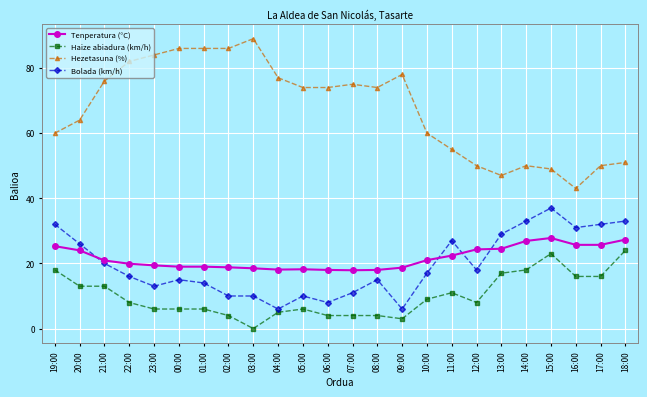

How many categories are shown in the chart?

24